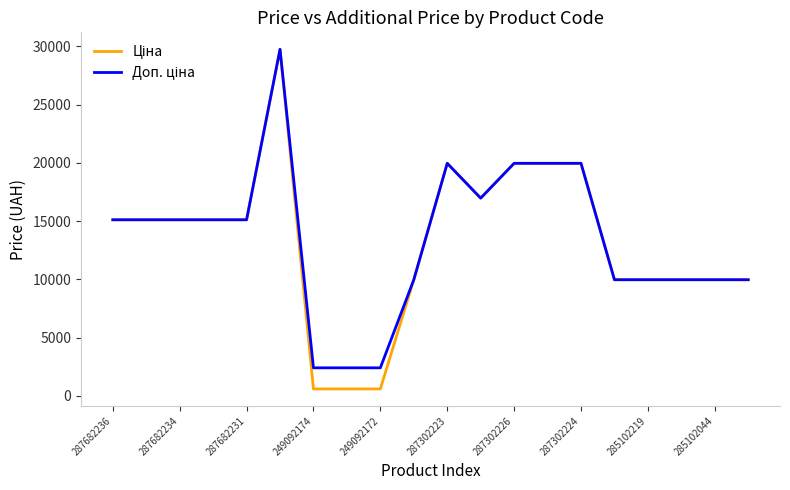

Reading left to right, extract all data points from this chart.

Ціна: 15120.0	15120.0	15120.0	15120.0	15120.0	29747.2	603.7	603.7	603.7	9975.0	19964.2	16976.3	19964.2	19964.2	19964.2	9975.0	9975.0	9975.0	9975.0	9975.0
Доп. ціна: 15120.0	15120.0	15120.0	15120.0	15120.0	29747.2	2414.8	2414.8	2414.8	9975.0	19964.2	16976.3	19964.2	19964.2	19964.2	9975.0	9975.0	9975.0	9975.0	9975.0